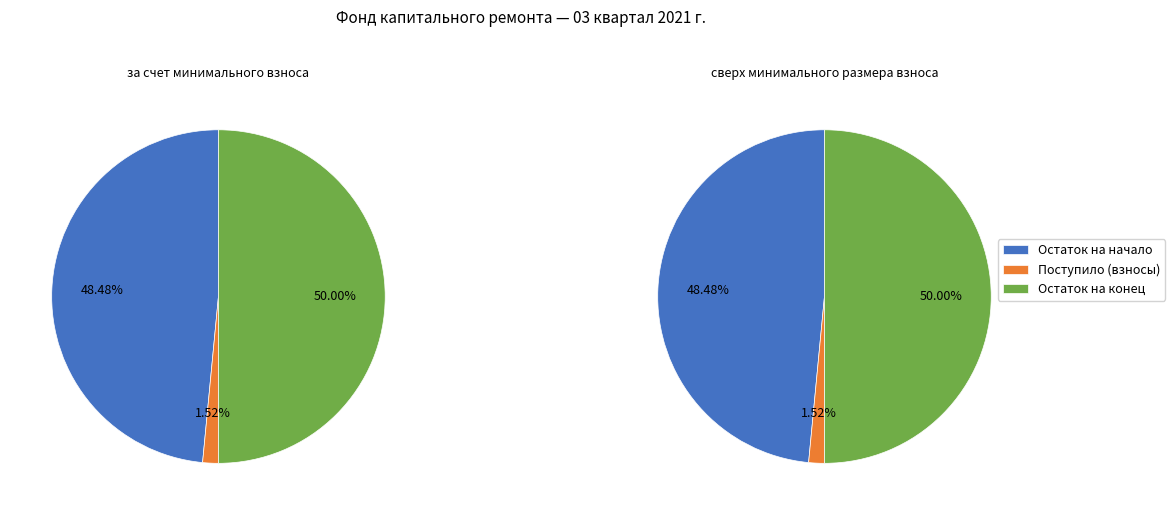

Is it true that Поступило всего is 2% of the pie?

True